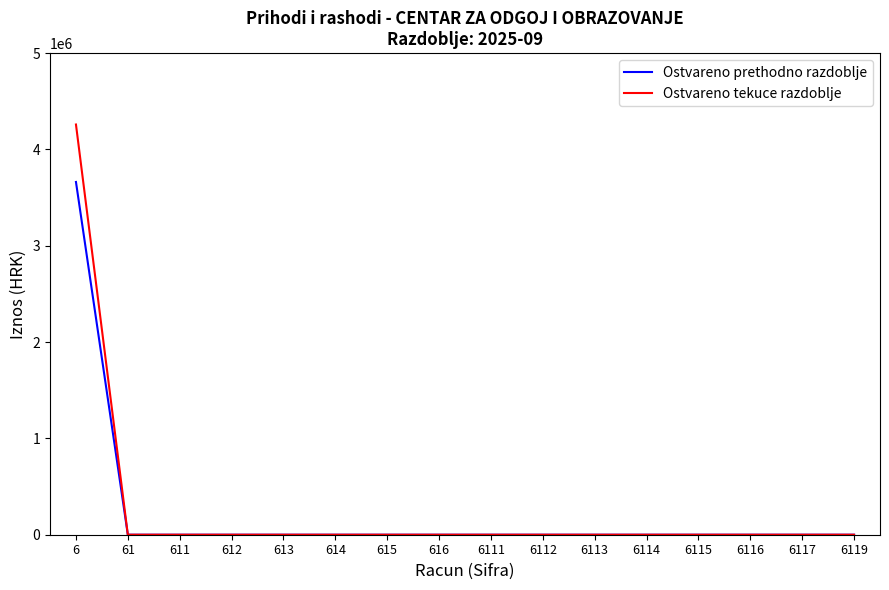

What is the maximum value for Ostvareno prethodno razdoblje?

3662327.1